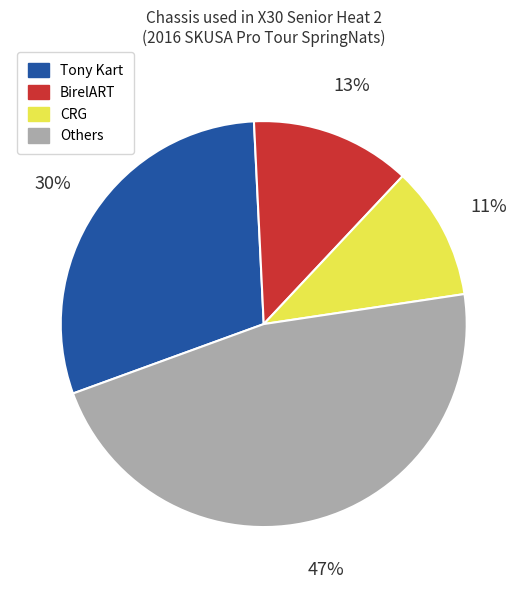

Does any single category account for the majority?

No